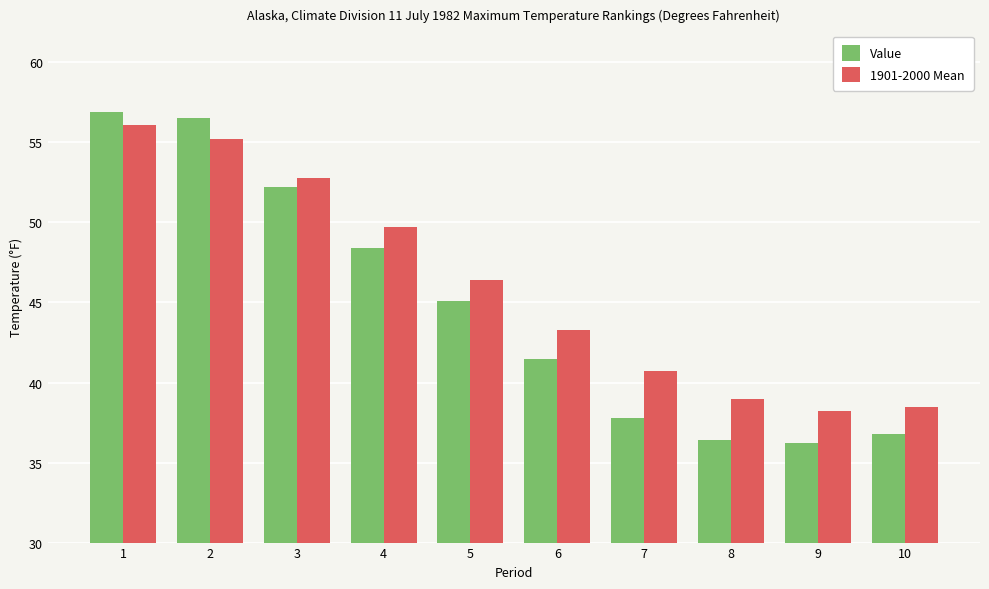

What is the value of the 1901-2000 Mean bar at the 7th from the left?

40.7